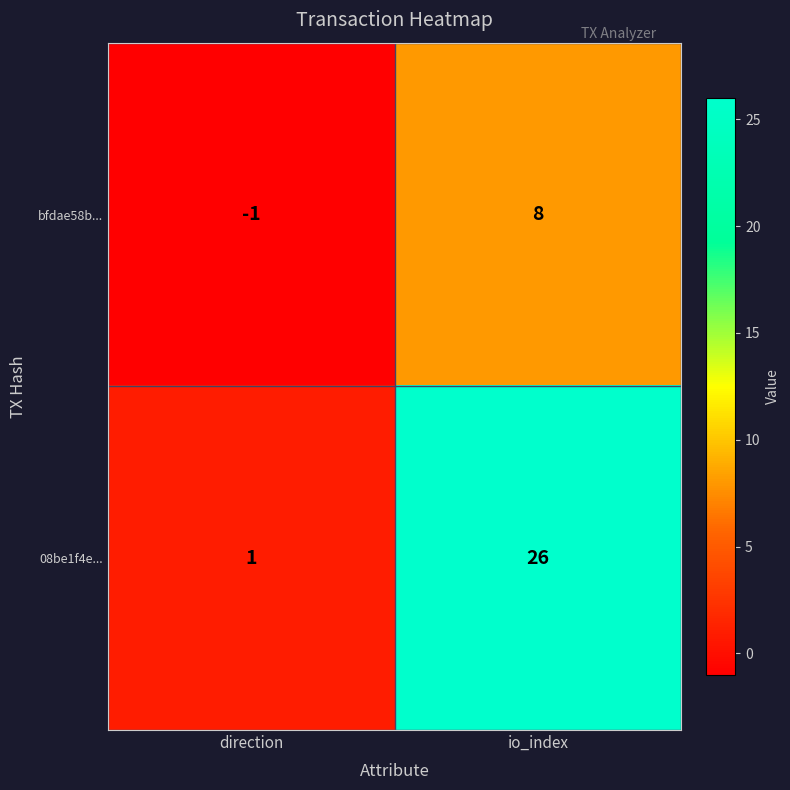

List the labels in order of bfdae58b... value, largest first.

io_index, direction